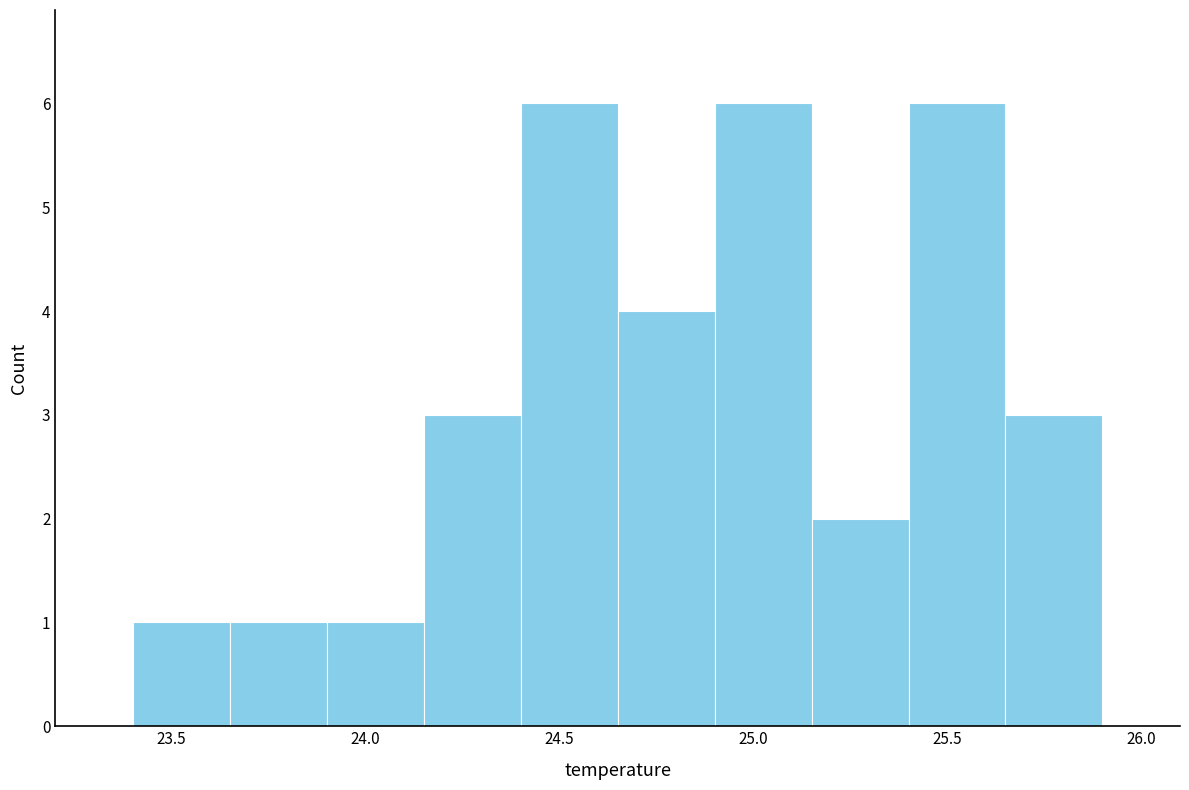

Reading left to right, list every bar in this chart as the range it spans on the x-axis followed by its height. The values are not printed on the chart, so give them approximately, as read against the axis.

23.40 to 23.65: 1
23.65 to 23.90: 1
23.90 to 24.15: 1
24.15 to 24.40: 3
24.40 to 24.65: 6
24.65 to 24.90: 4
24.90 to 25.15: 6
25.15 to 25.40: 2
25.40 to 25.65: 6
25.65 to 25.90: 3